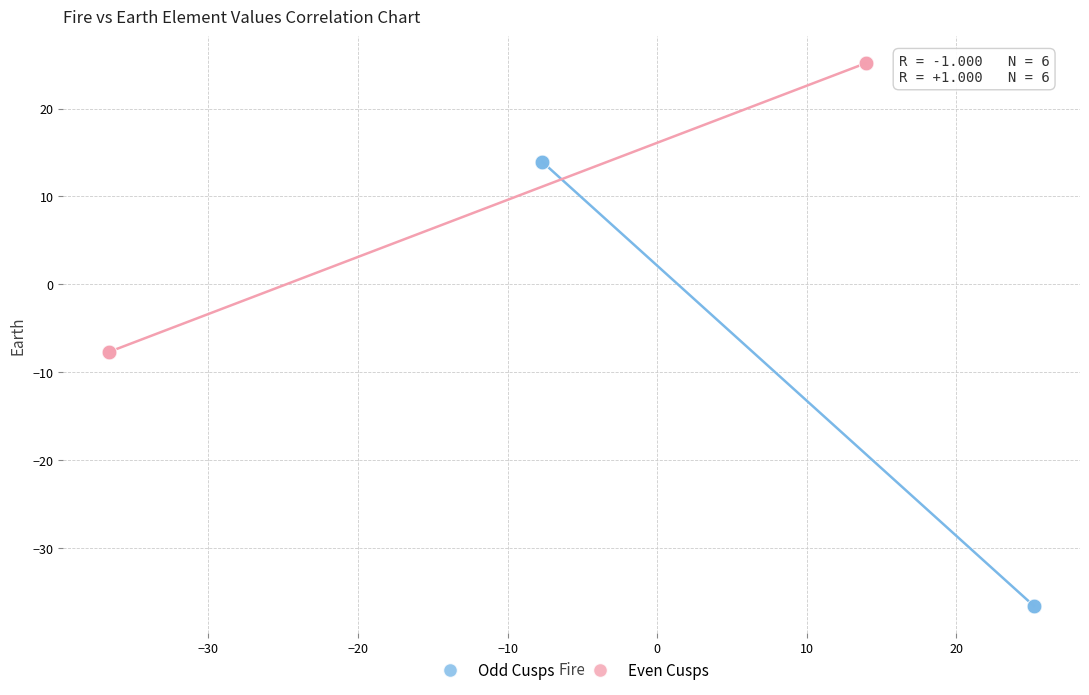

Which series contains the lowest Y value?

Odd Cusps